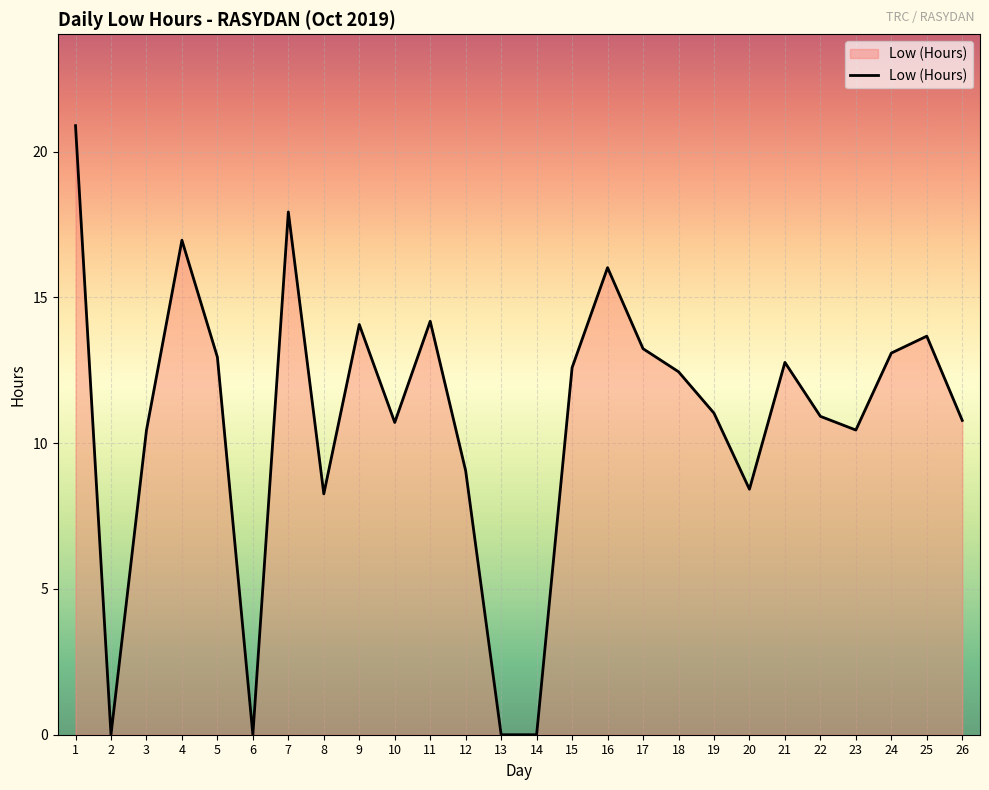

Is it true that the value at 24 is 6.9?

False